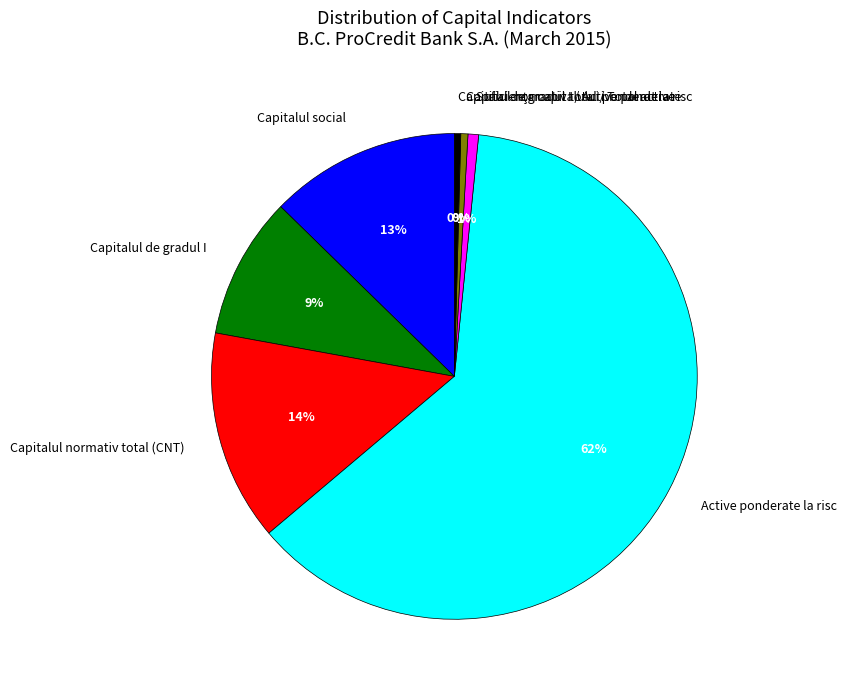

Is there any slice that represents more than half of the pie?

Yes